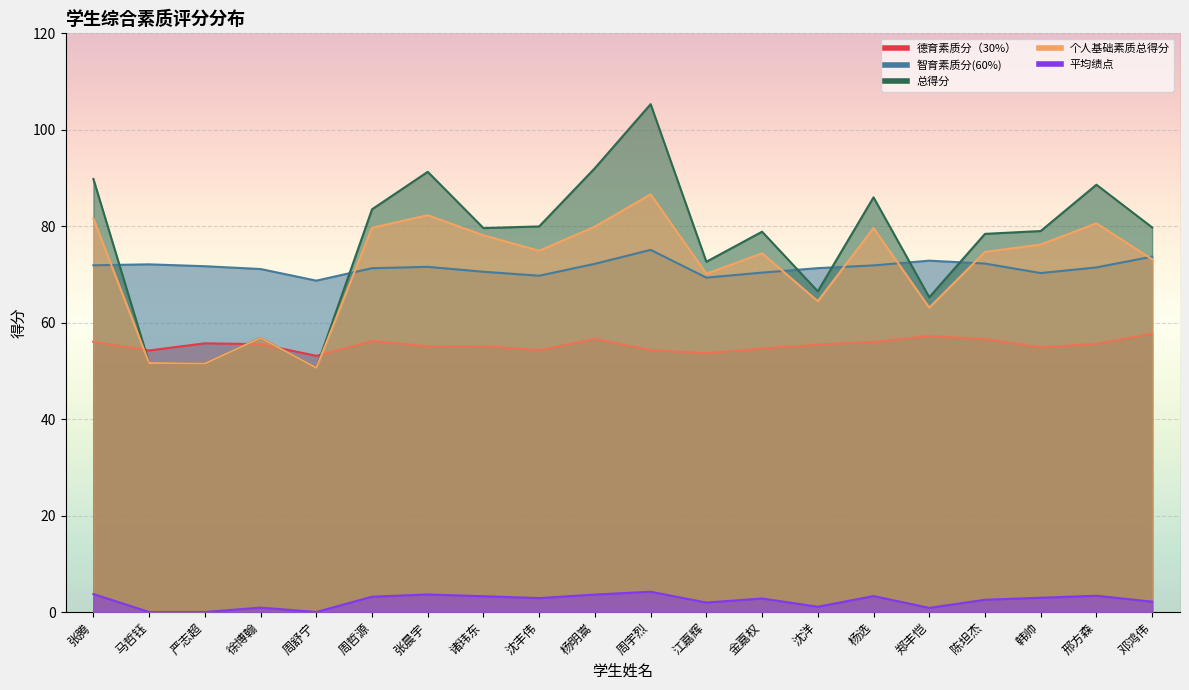

True or false: 德育素质分（30%） and 智育素质分(60%) cross at least once.

False